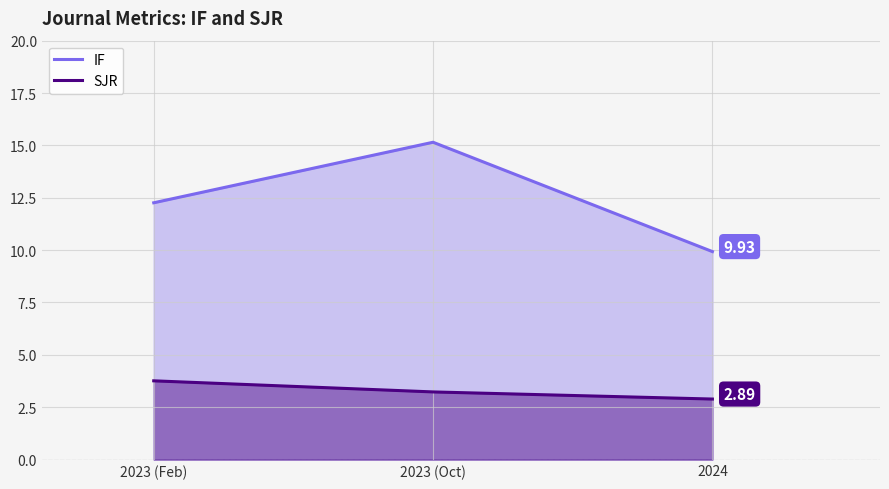

Reading left to right, list all the values displayed in this chart.

IF: 12.3	15.2	9.9
SJR: 3.8	3.2	2.9